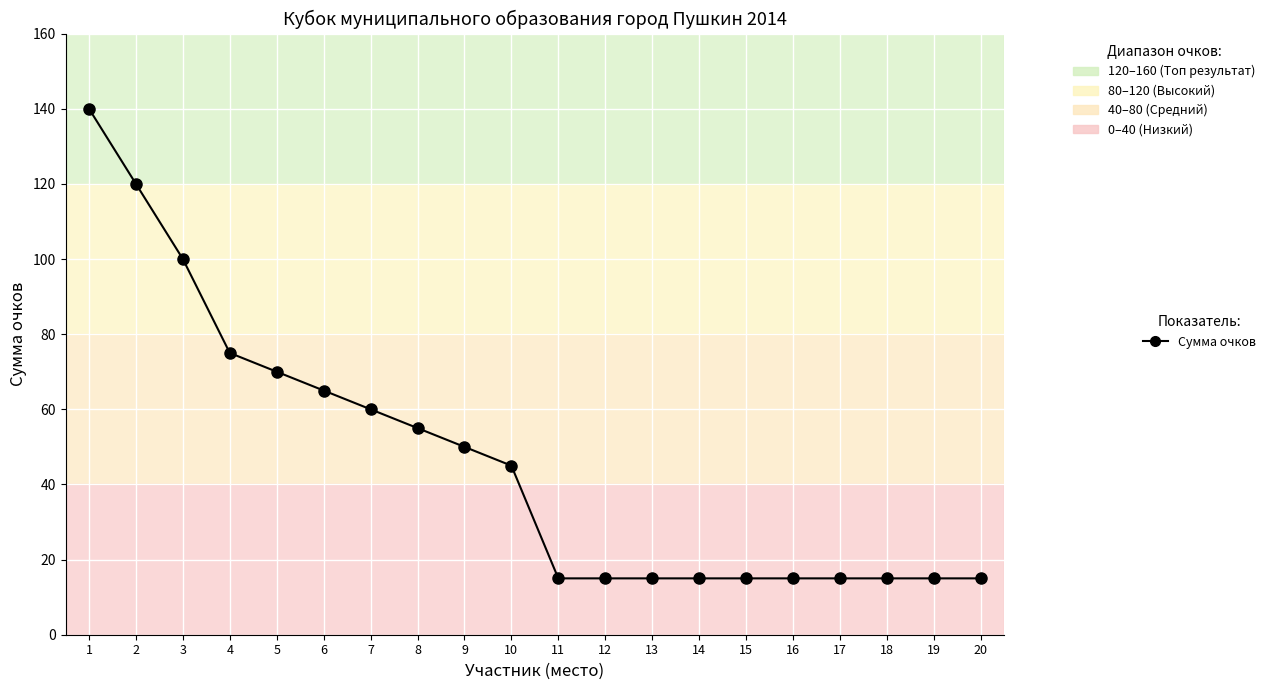

What is the value of the 5th point from the left?

70